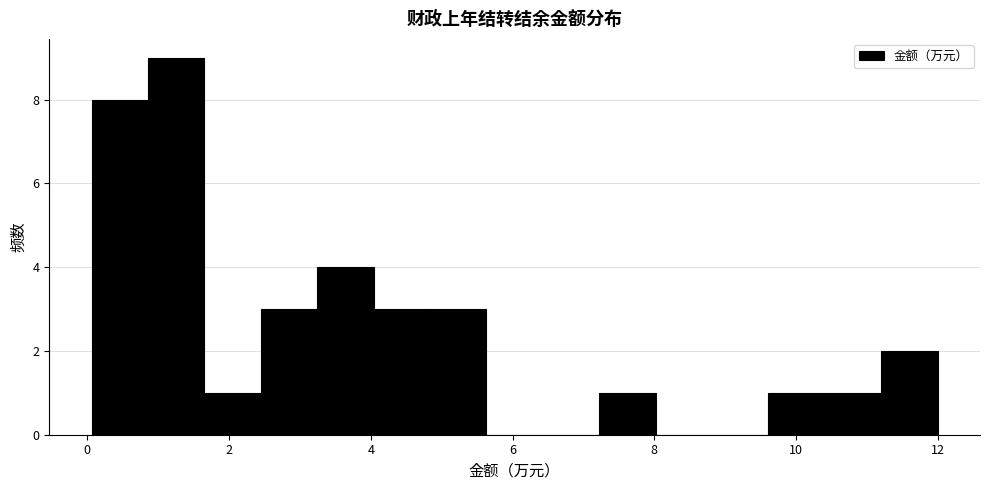

Around what value on the x-axis is the tallest bar? Give the approximate position of its centre, as read against the axis.

1.2